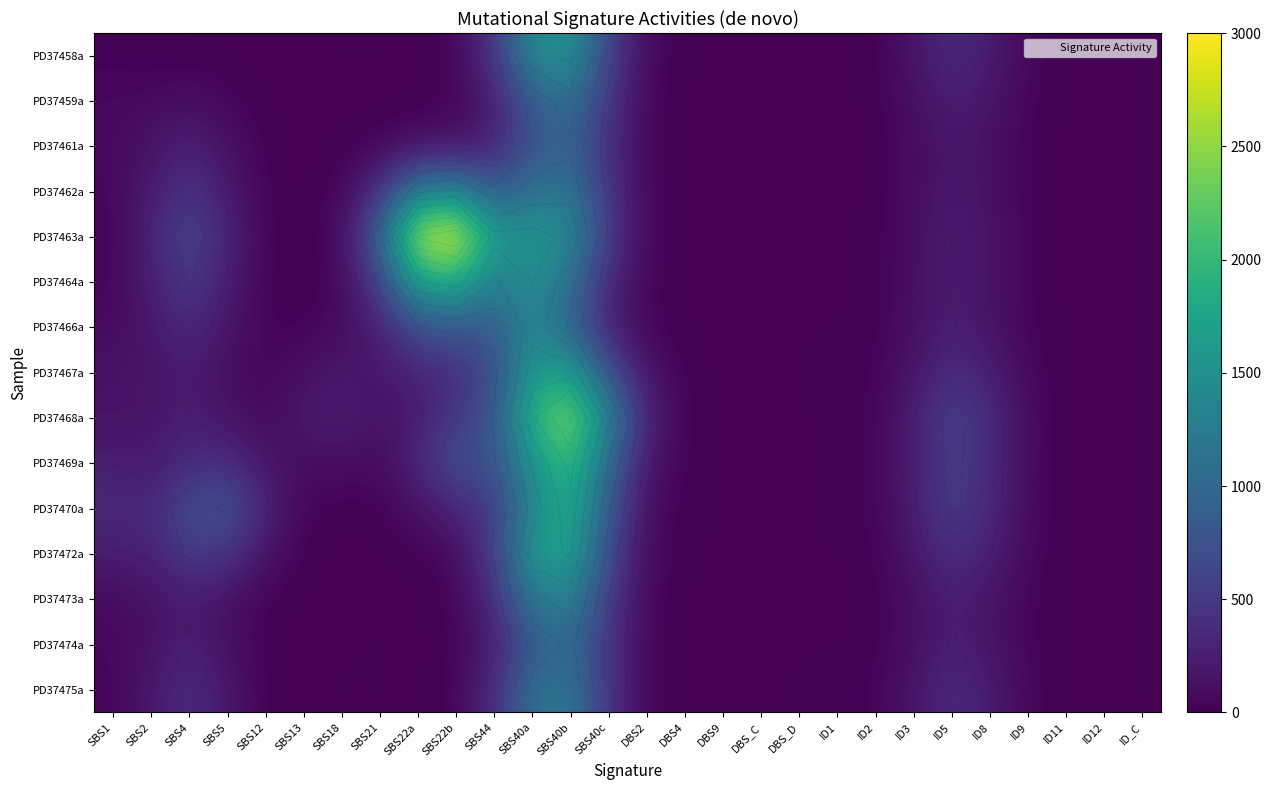

How many values in the PD37459a series exceed 22?

14